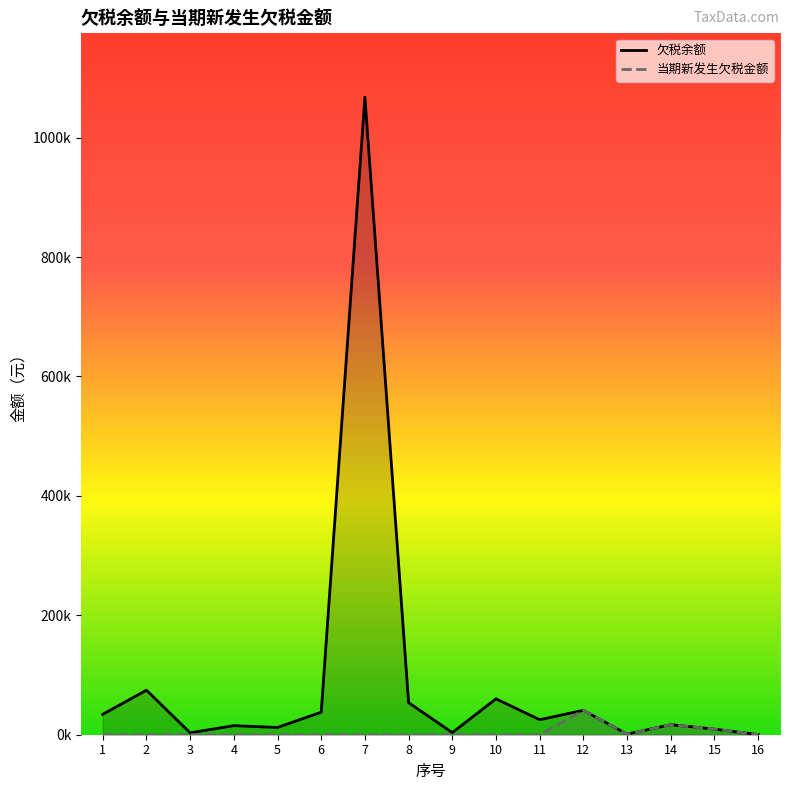

Rank the categories by 当期新发生欠税金额 value from lowest to highest.

1, 2, 3, 4, 5, 6, 7, 8, 9, 10, 11, 16, 13, 15, 14, 12